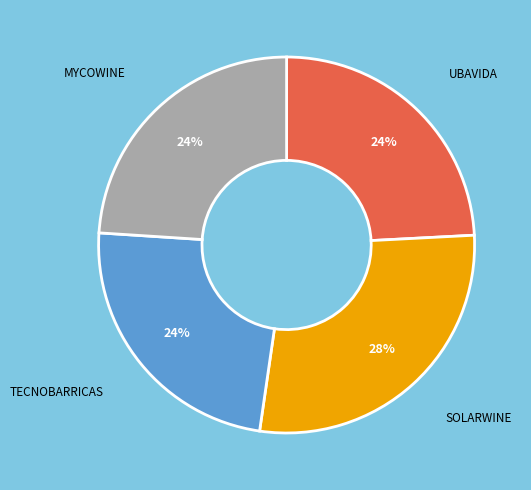

Is there a majority slice in this chart?

No